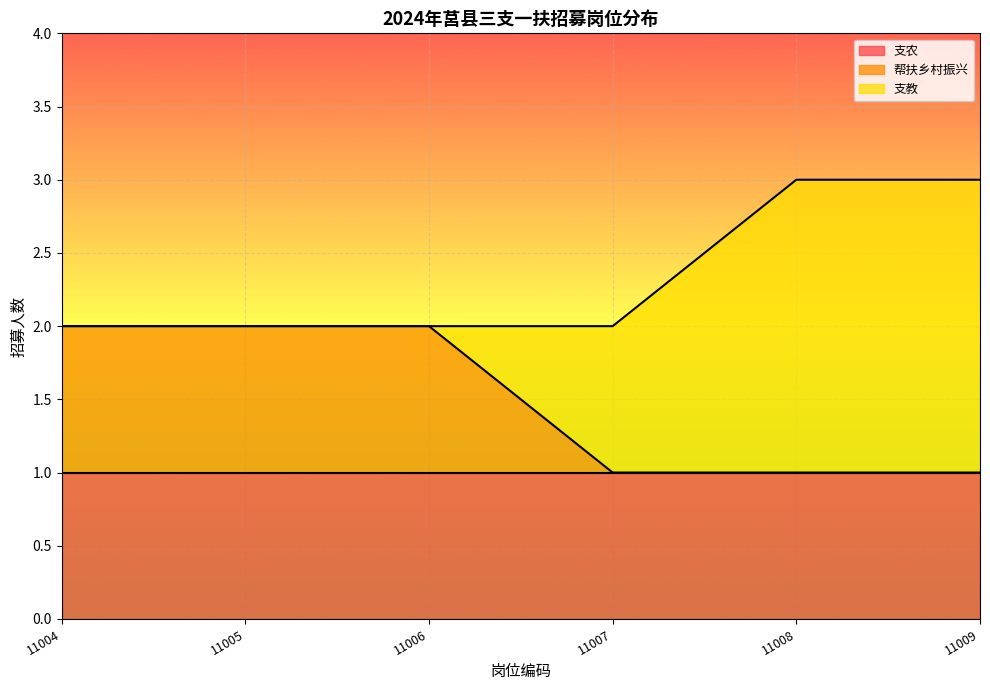

Which series has the largest total across all categories?

支农